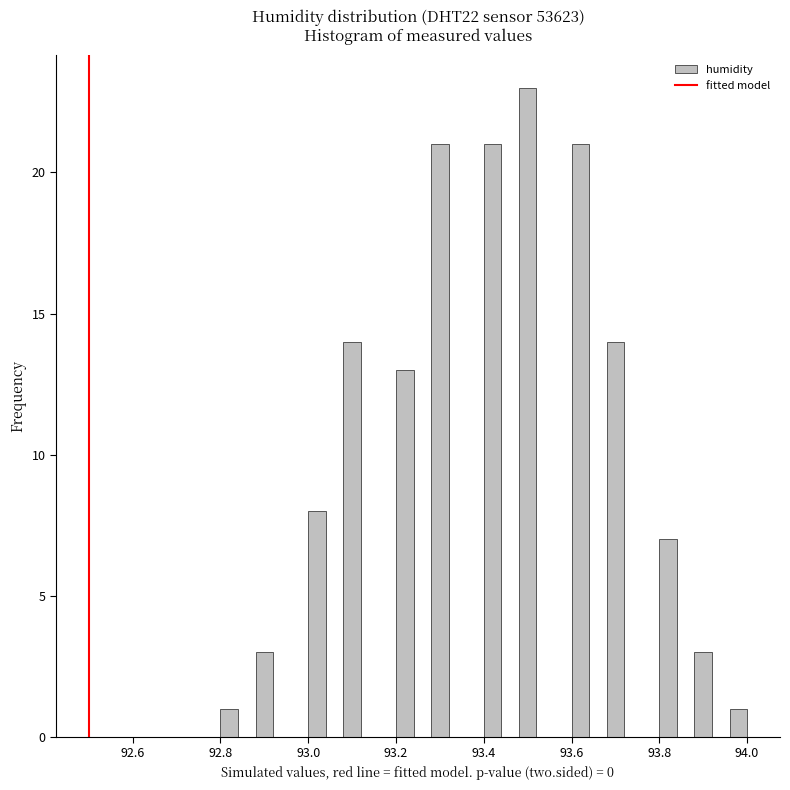

Around what value on the x-axis is the tallest bar? Give the approximate position of its centre, as read against the axis.

93.50